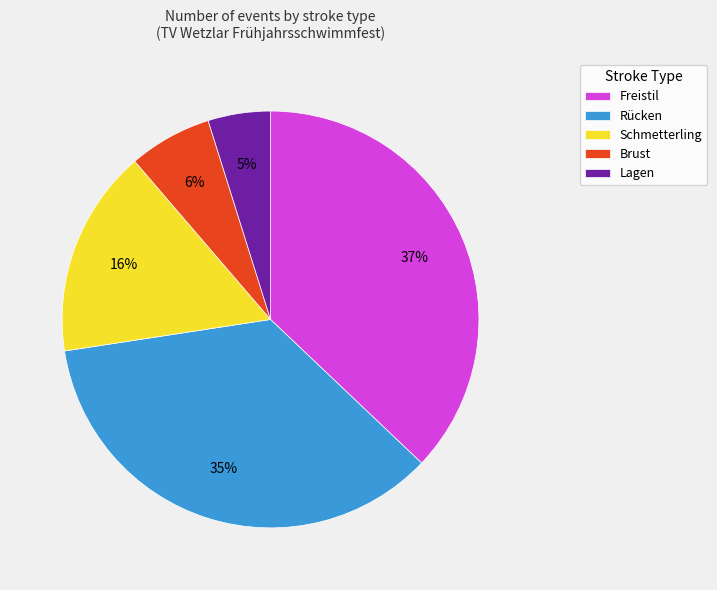

Which slice is the largest?

Freistil